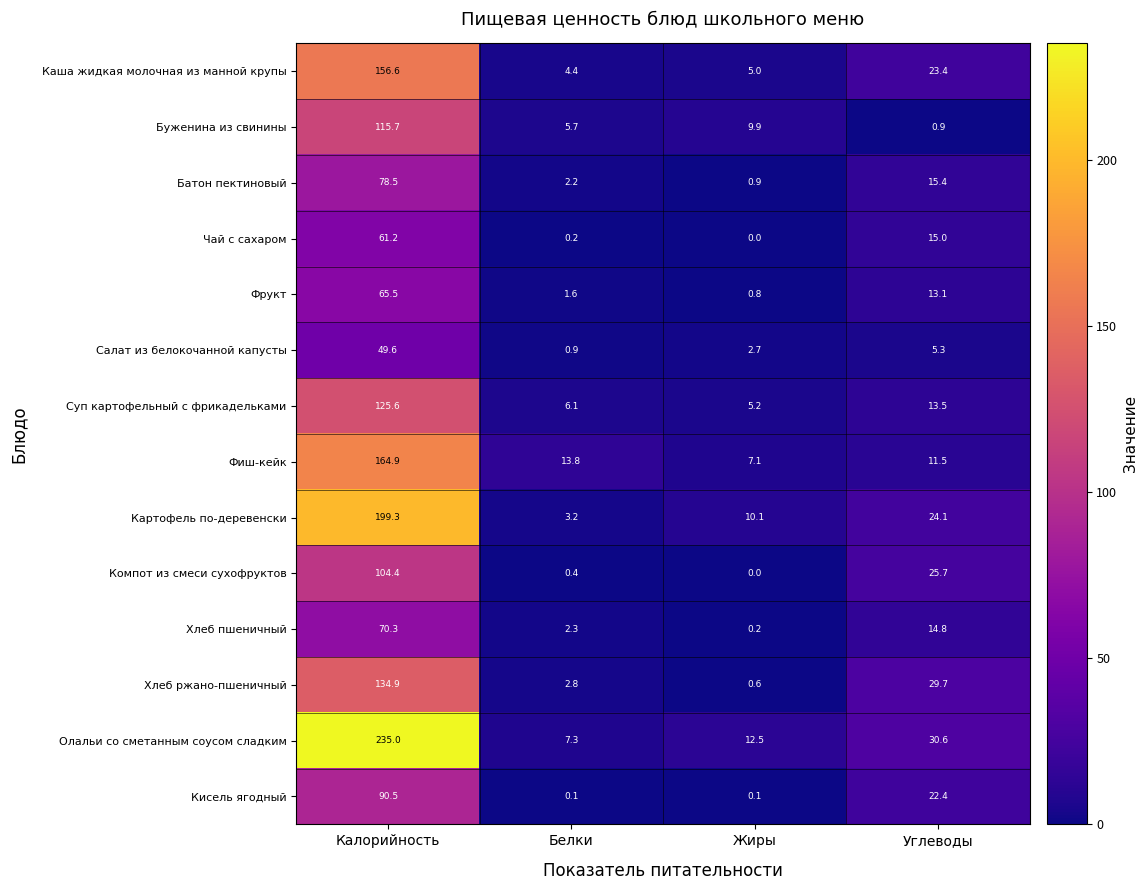

The value of Компот из смеси сухофруктов at Белки is 0.4. True or false?

True